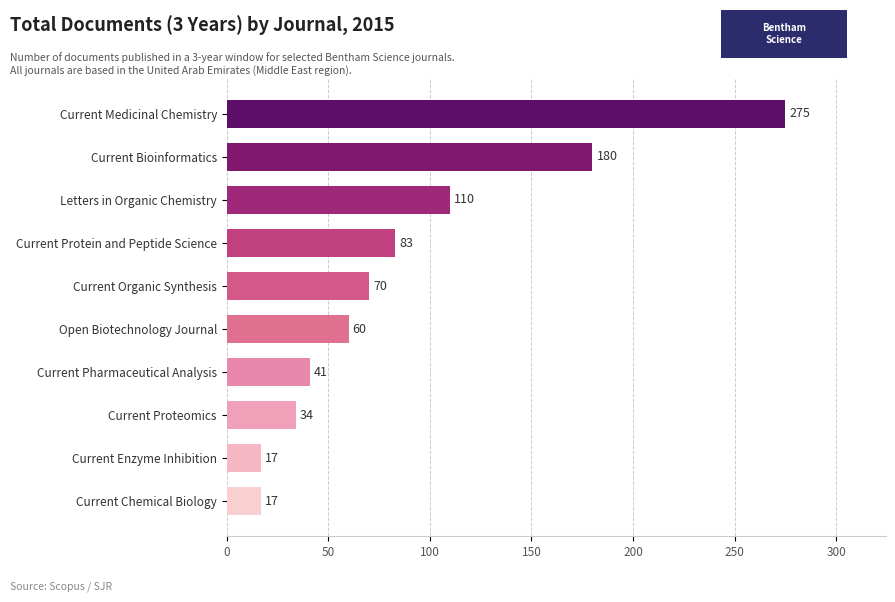

What is the sum of the values at Current Chemical Biology and Open Biotechnology Journal?

77